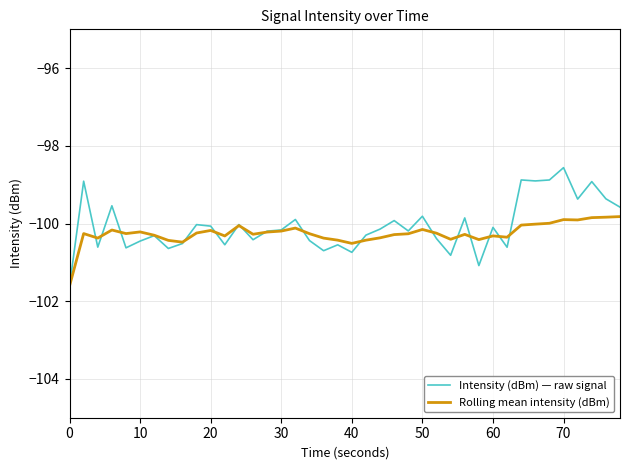

List the series in order of their peak value, highest first.

Intensity (dBm) — raw signal, Rolling mean intensity (dBm)